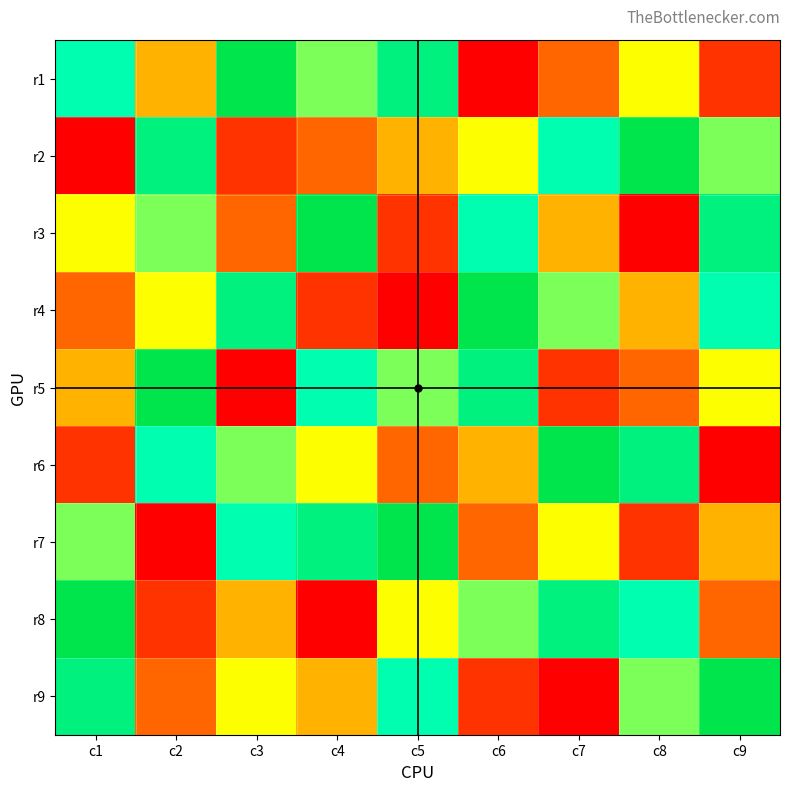

Reading left to right, list all the values displayed in this chart.

r1: c1=7	c2=4	c3=9	c4=6	c5=8	c6=1	c7=3	c8=5	c9=2
r2: c1=1	c2=8	c3=2	c4=3	c5=4	c6=5	c7=7	c8=9	c9=6
r3: c1=5	c2=6	c3=3	c4=9	c5=2	c6=7	c7=4	c8=1	c9=8
r4: c1=3	c2=5	c3=8	c4=2	c5=1	c6=9	c7=6	c8=4	c9=7
r5: c1=4	c2=9	c3=1	c4=7	c5=6	c6=8	c7=2	c8=3	c9=5
r6: c1=2	c2=7	c3=6	c4=5	c5=3	c6=4	c7=9	c8=8	c9=1
r7: c1=6	c2=1	c3=7	c4=8	c5=9	c6=3	c7=5	c8=2	c9=4
r8: c1=9	c2=2	c3=4	c4=1	c5=5	c6=6	c7=8	c8=7	c9=3
r9: c1=8	c2=3	c3=5	c4=4	c5=7	c6=2	c7=1	c8=6	c9=9